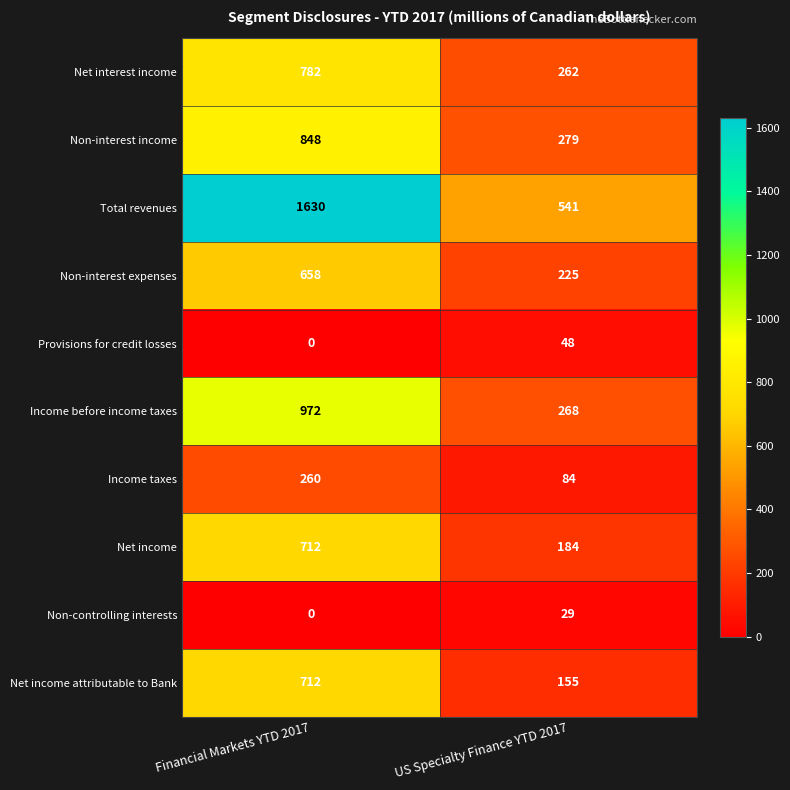

What is the difference between the highest and lowest values at US Specialty Finance YTD 2017?

512